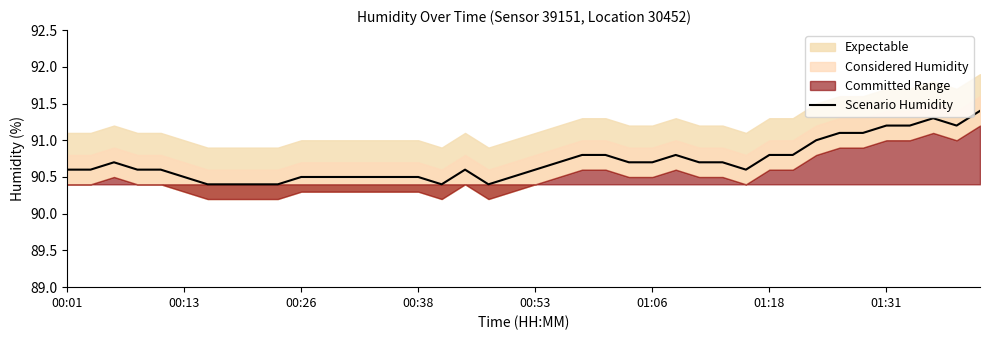

Which category has the highest value across all series?

39